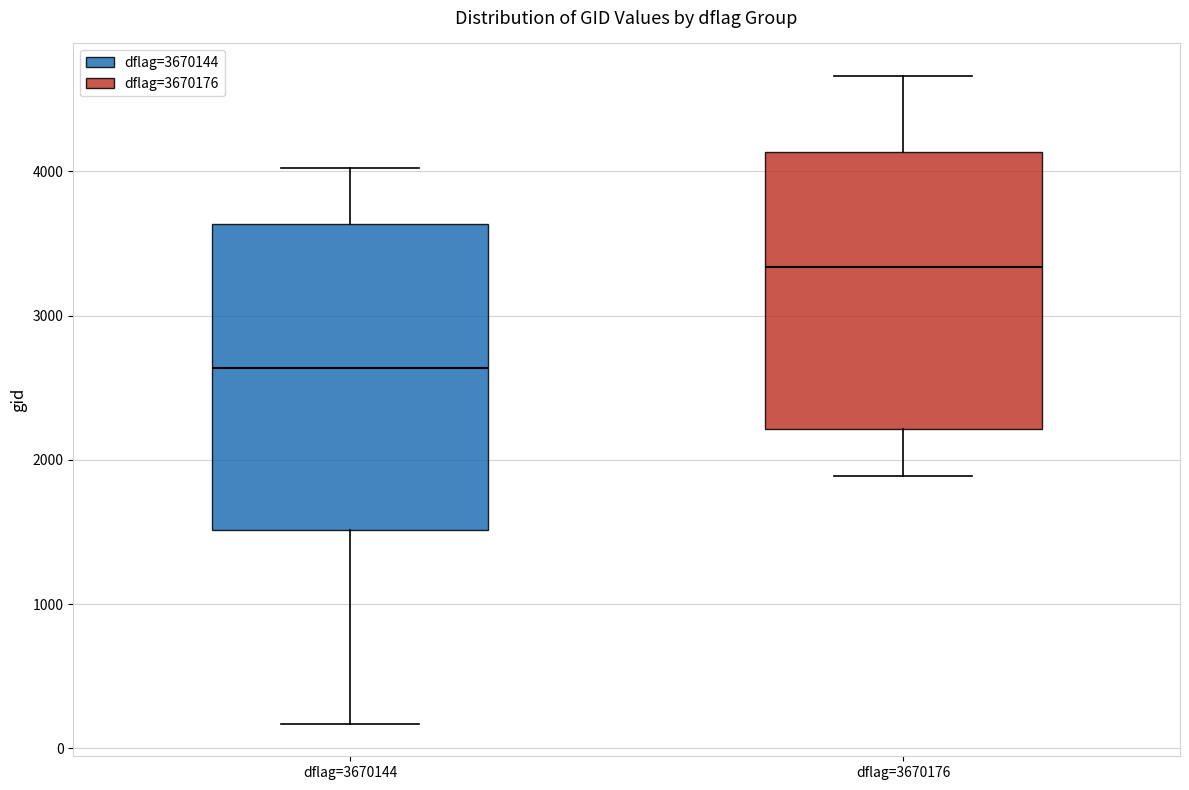

Which box's median line is the lowest?

dflag=3670144